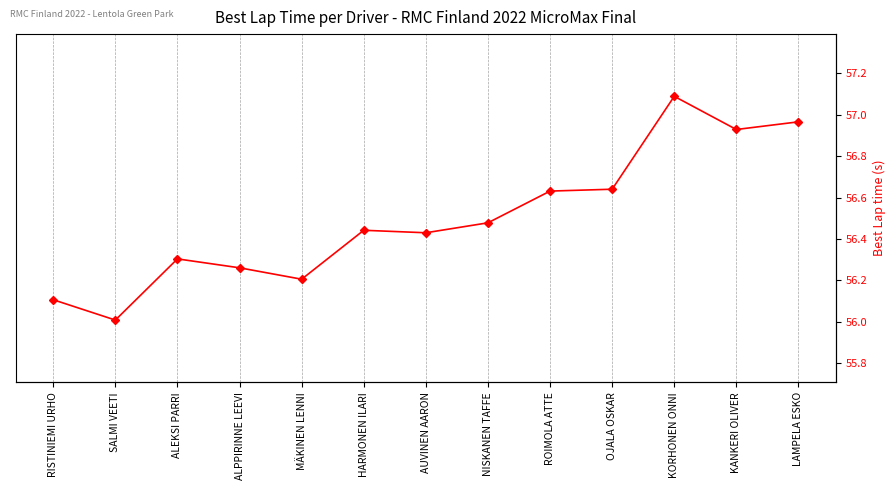

List the labels in order of value, smallest first.

SALMI VEETI, RISTINIEMI URHO, MÄKINEN LENNI, ALPPIRINNE LEEVI, ALEKSI PARRI, AUVINEN AARON, HARMONEN ILARI, NISKANEN TAFFE, ROIMOLA ATTE, OJALA OSKAR, KANKERI OLIVER, LAMPELA ESKO, KORHONEN ONNI